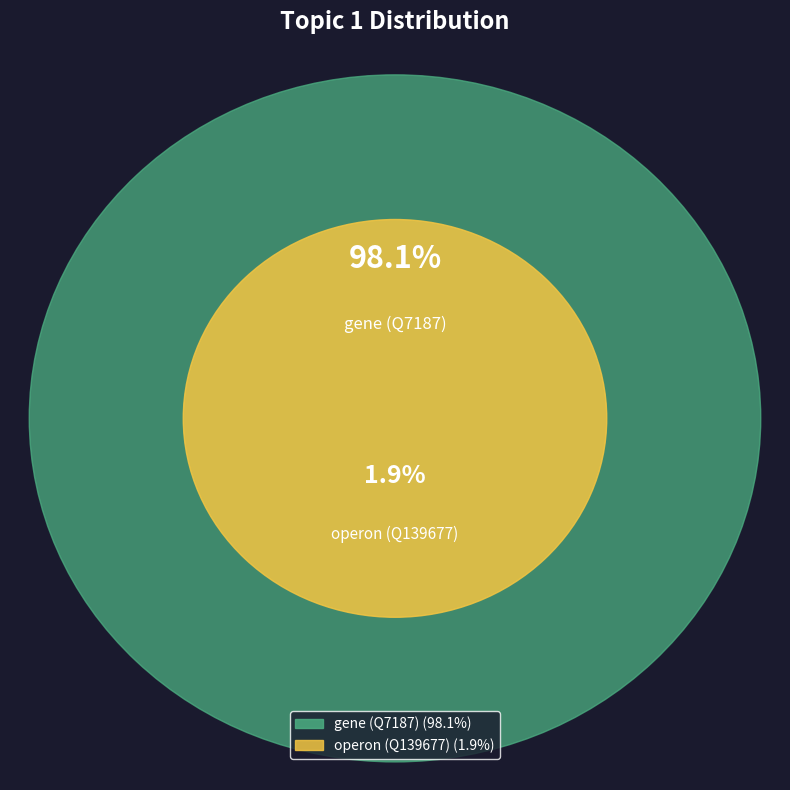

Is gene (Q7187) the majority of the pie?

Yes